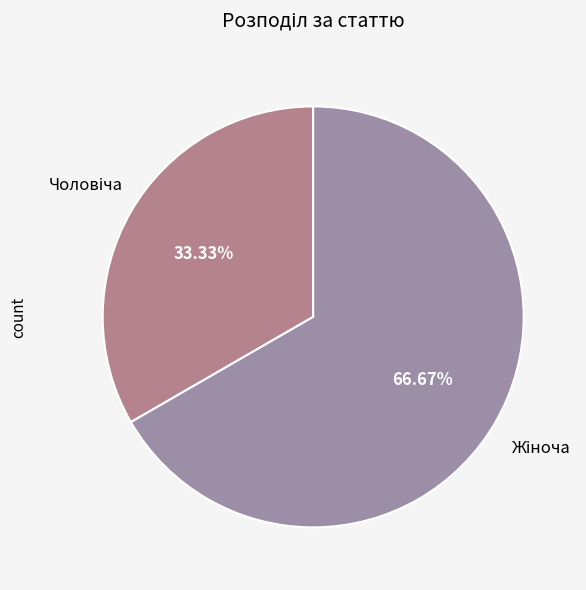

Is there any slice that represents more than half of the pie?

Yes